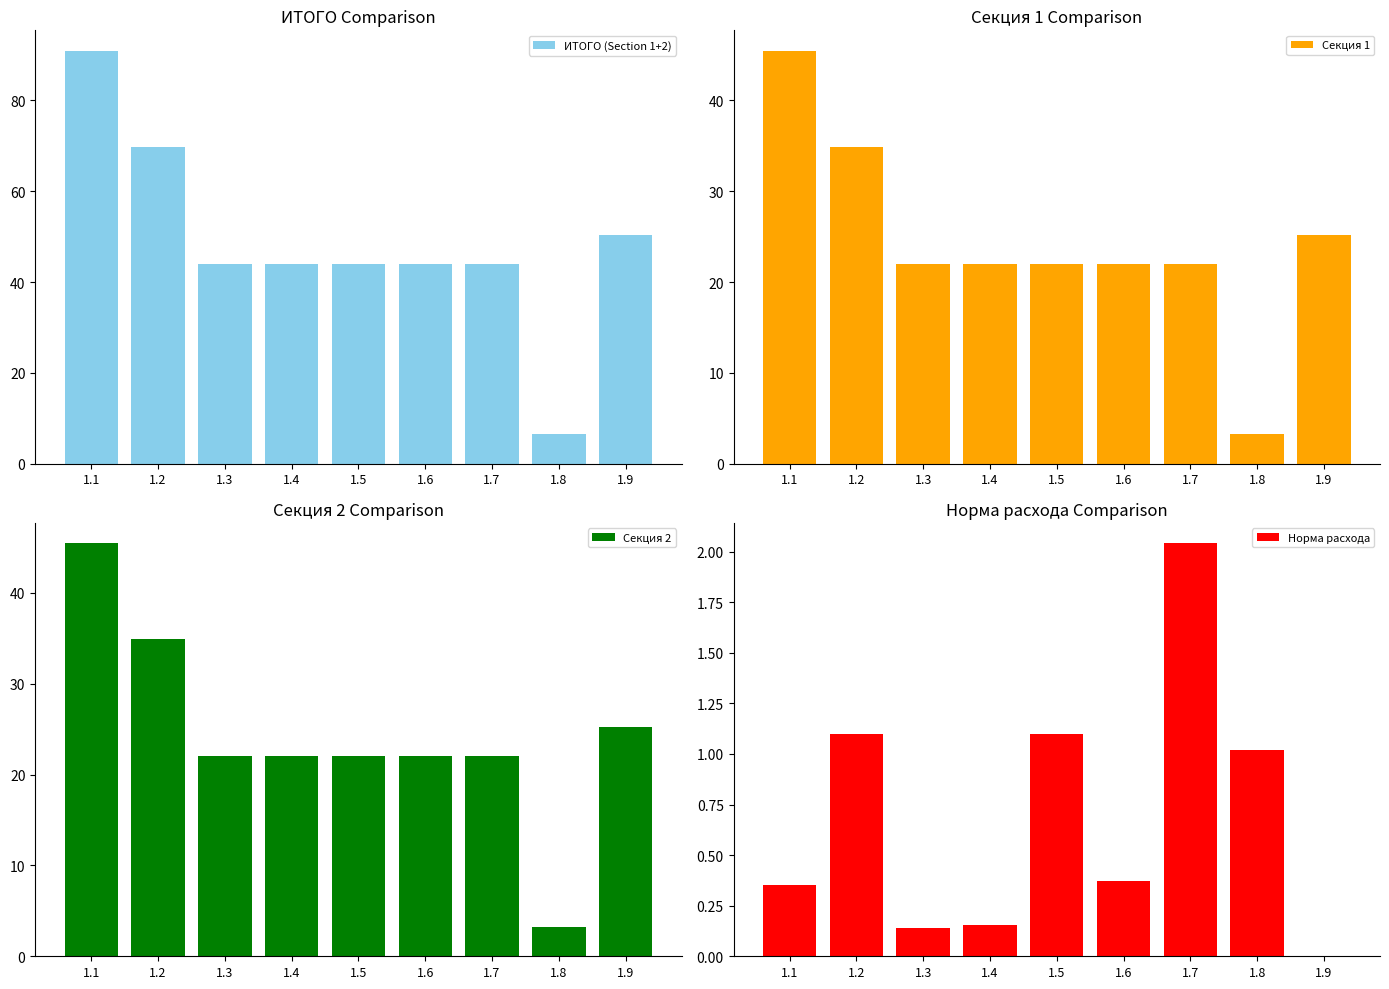

Is it true that Секция 2 equals 33.9 at 1.4?

False